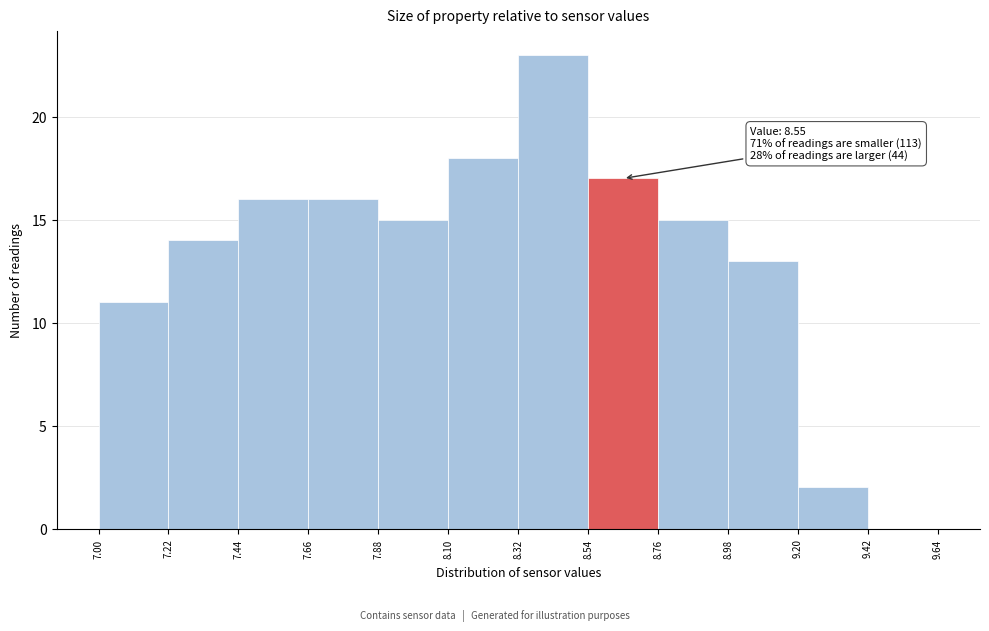

Which range on the x-axis has the tallest bar?

8.32 to 8.54